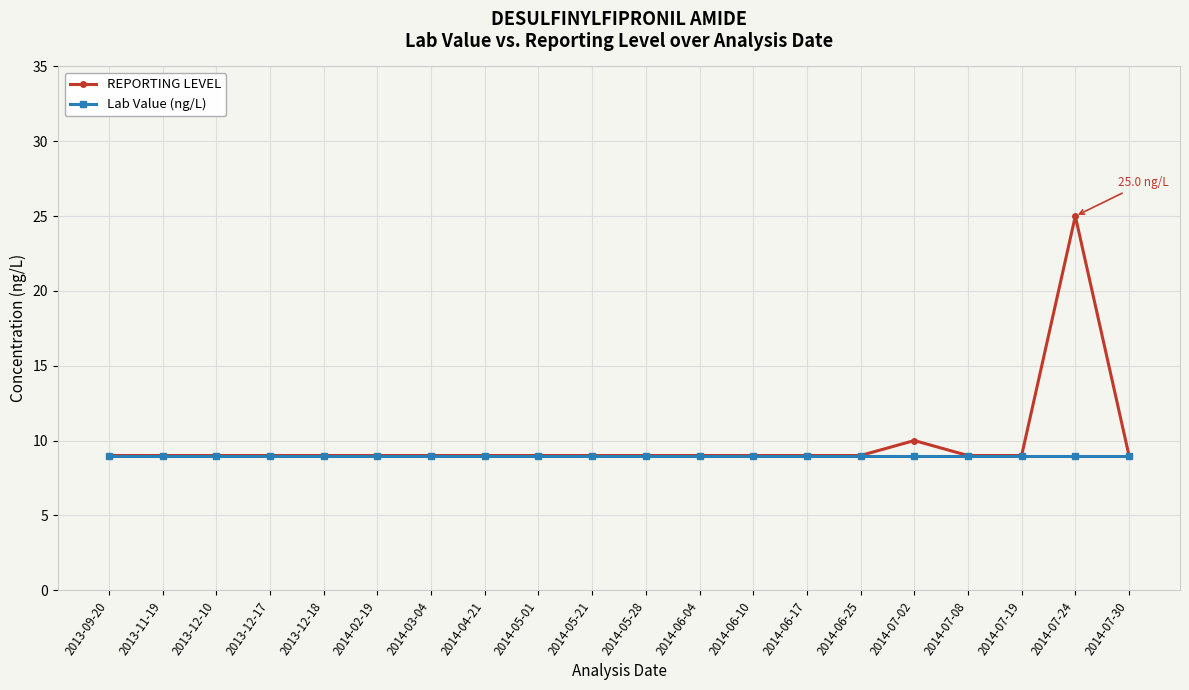

Rank the series by their maximum value, from highest to lowest.

REPORTING LEVEL, Lab Value (ng/L)